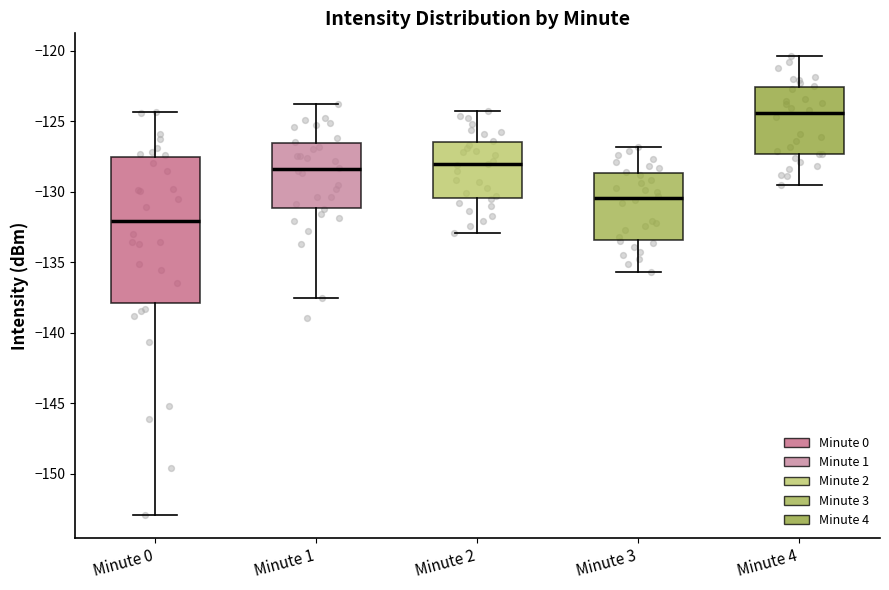

Reading left to right, transcribe this box plot: for each box, give where its median line is, the range the box spans, and where its two whiskers end, as read against the y-axis. The values are not printed on the chart, so give them approximately, as read against the axis.

Minute 0: median -132.0, box -138.0 to -127.5, whiskers -153.0 to -124.5
Minute 1: median -128.5, box -131.0 to -126.5, whiskers -137.5 to -124.0
Minute 2: median -128.0, box -130.5 to -126.5, whiskers -133.0 to -124.5
Minute 3: median -130.5, box -133.5 to -128.5, whiskers -135.5 to -127.0
Minute 4: median -124.5, box -127.5 to -122.5, whiskers -129.5 to -120.5